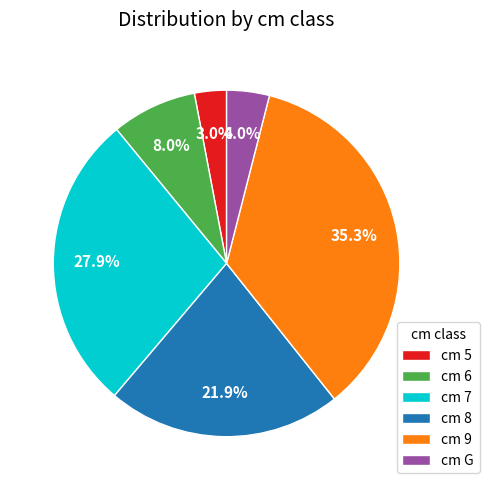

Count the number of slices in the pie.

6